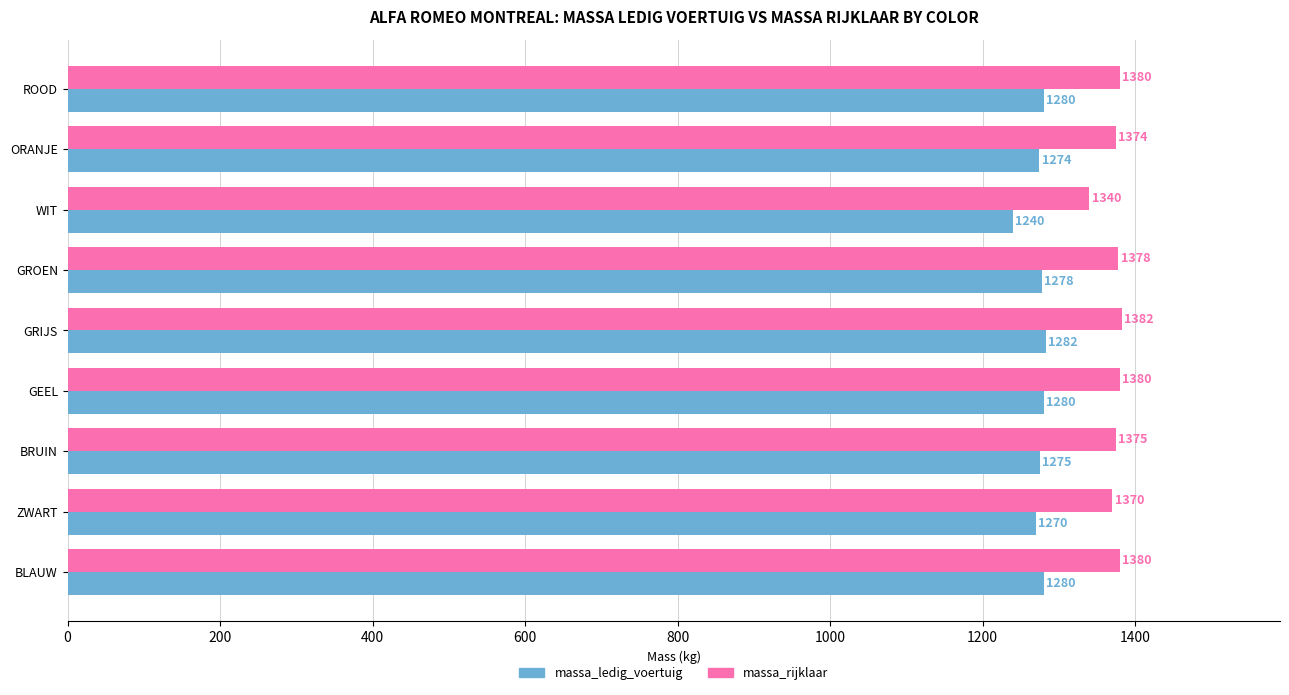

Rank the series at ROOD from highest to lowest value.

massa_rijklaar, massa_ledig_voertuig